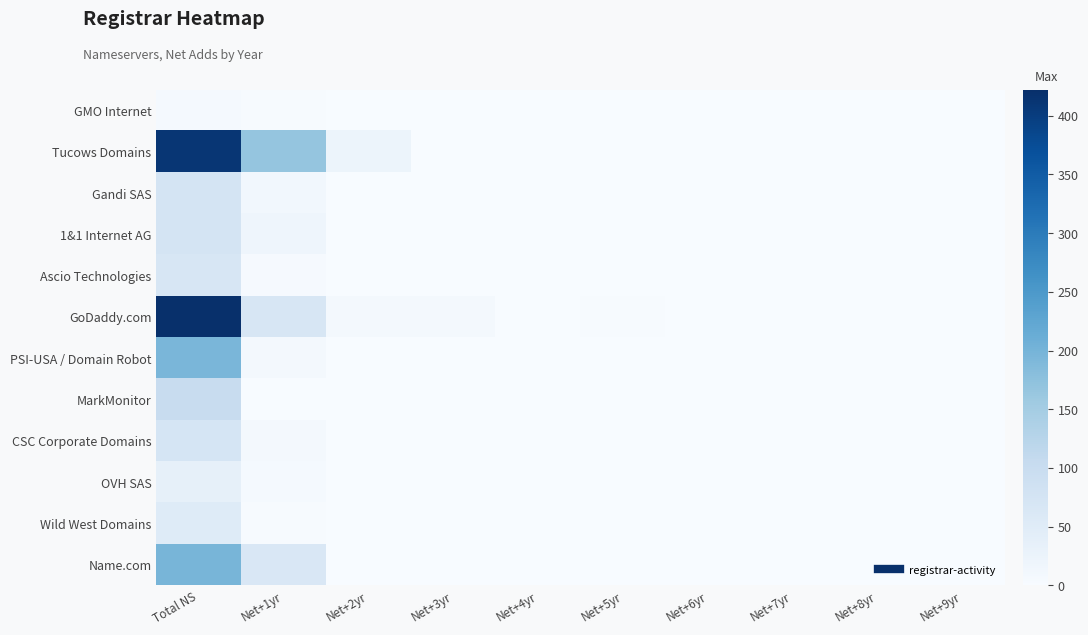

List the series in order of their peak value, lowest first.

GMO Internet, OVH SAS, Wild West Domains, Ascio Technologies, CSC Corporate Domains, Gandi SAS, 1&1 Internet AG, MarkMonitor, PSI-USA / Domain Robot, Name.com, Tucows Domains, GoDaddy.com